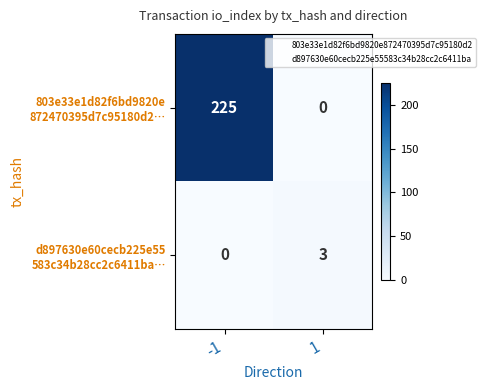

What is the maximum value shown in the chart?

225